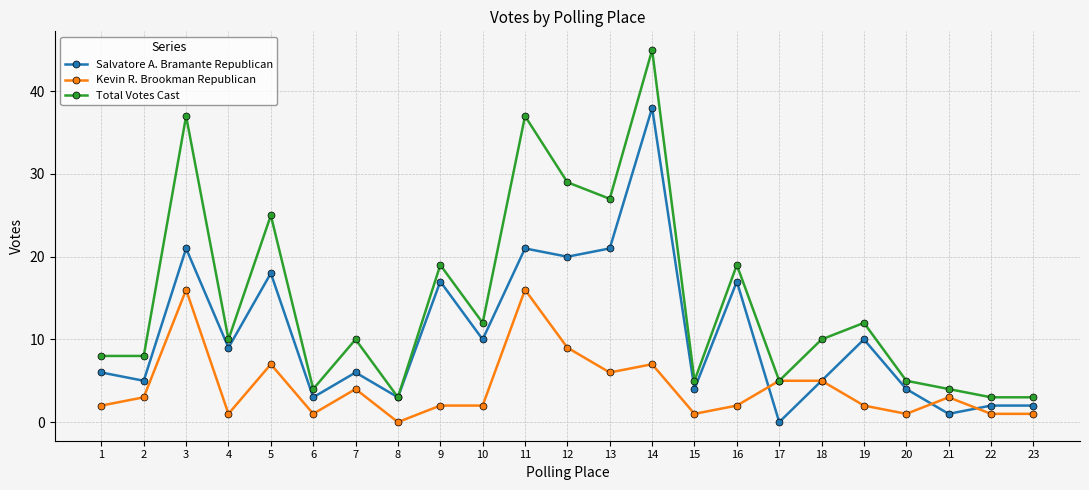

How many positive values does the Kevin R. Brookman Republican series have?

22